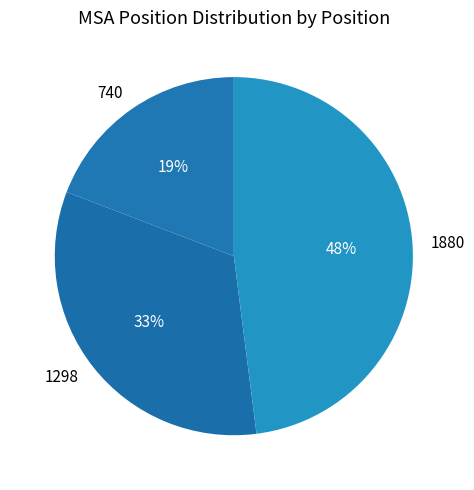

Is there a majority slice in this chart?

No